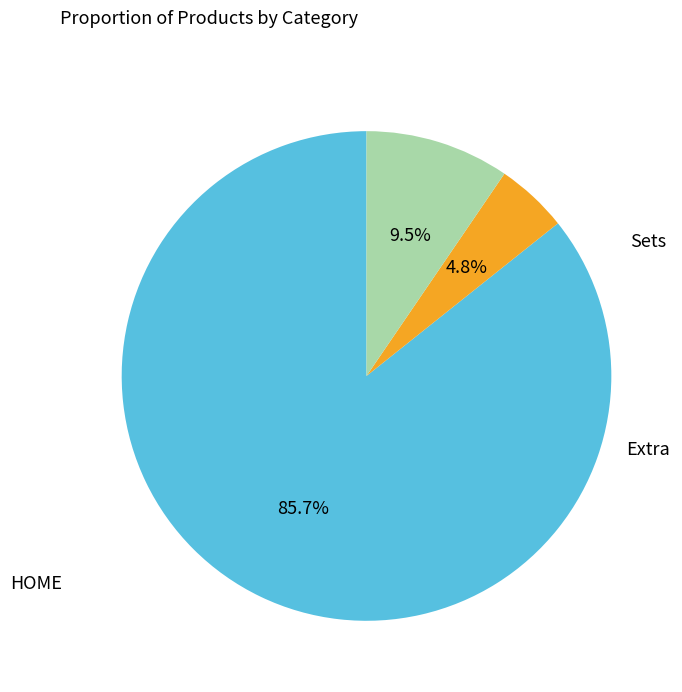

Is there any slice that represents more than half of the pie?

Yes